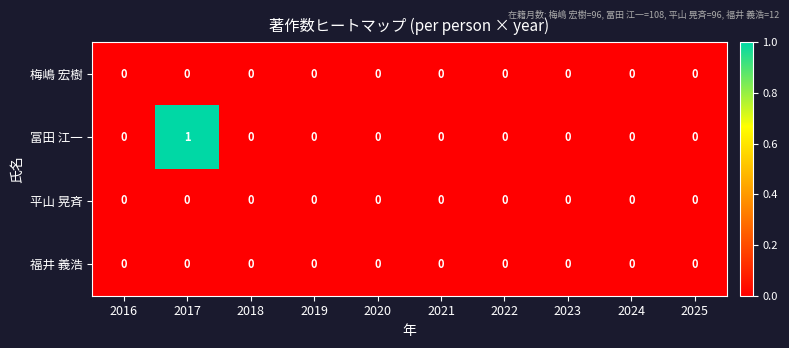

How many data points does each series have?

10